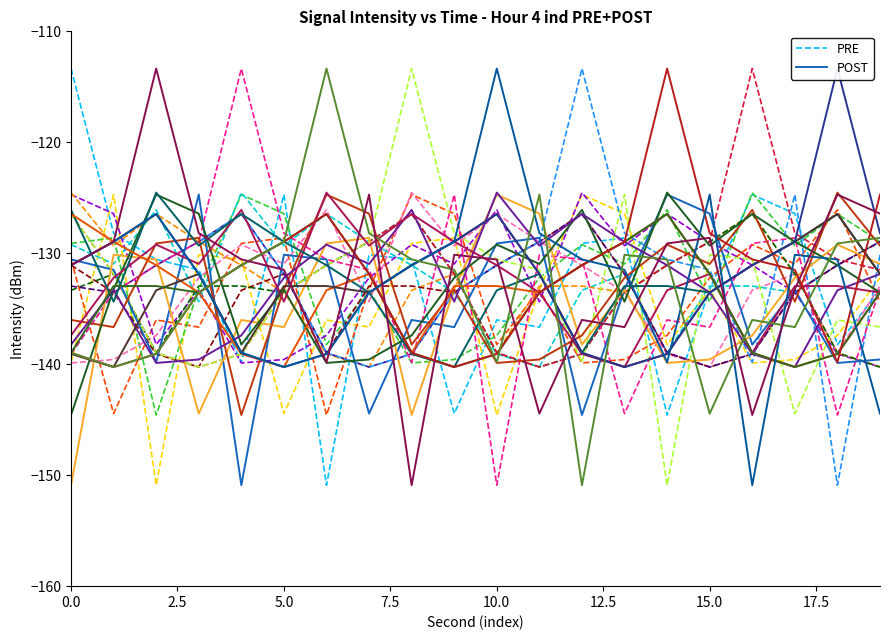

How many intersections are there between PRE and POST?

8